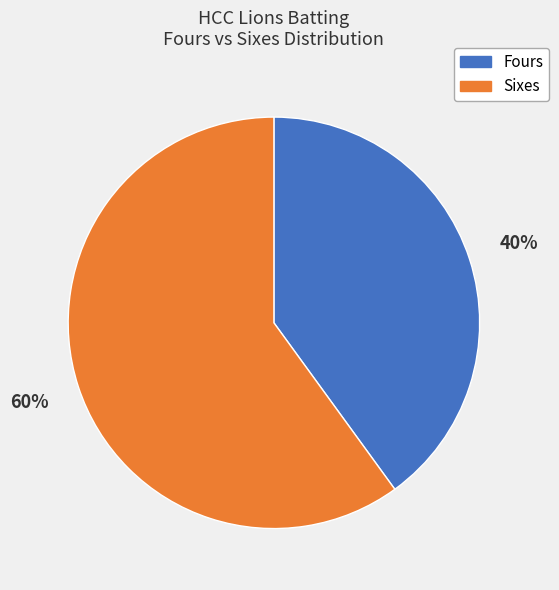

To the nearest percent, what is the difference between the largest and smallest slice percentages?

20%